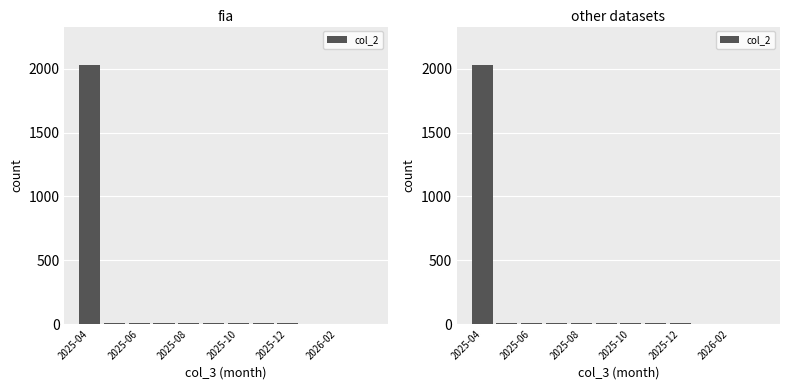

What is the minimum value shown in the chart?

1